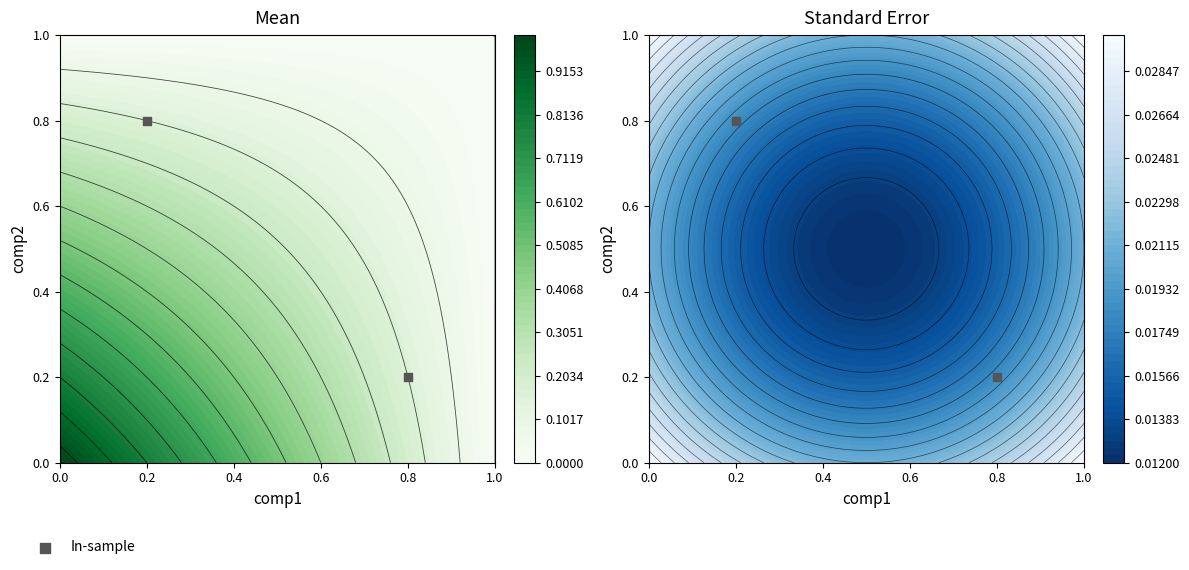

List the labels in order of value, smallest first.

0.8, 0.2